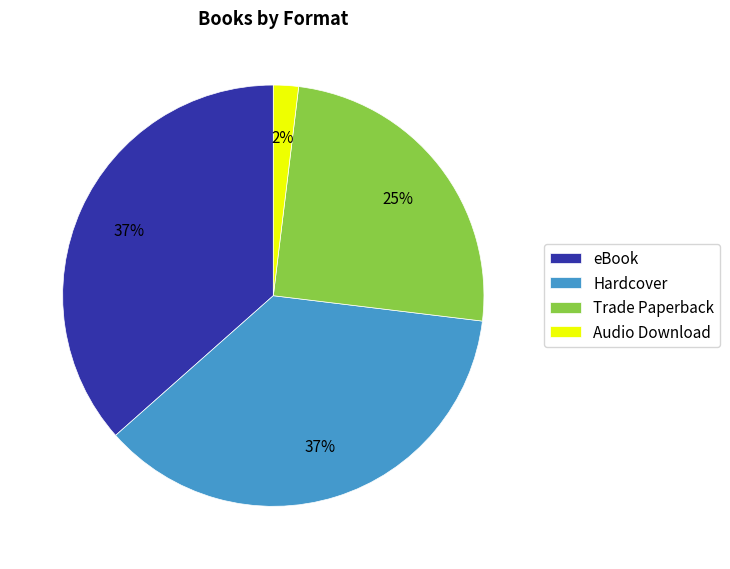

Which slice is the smallest?

Audio Download